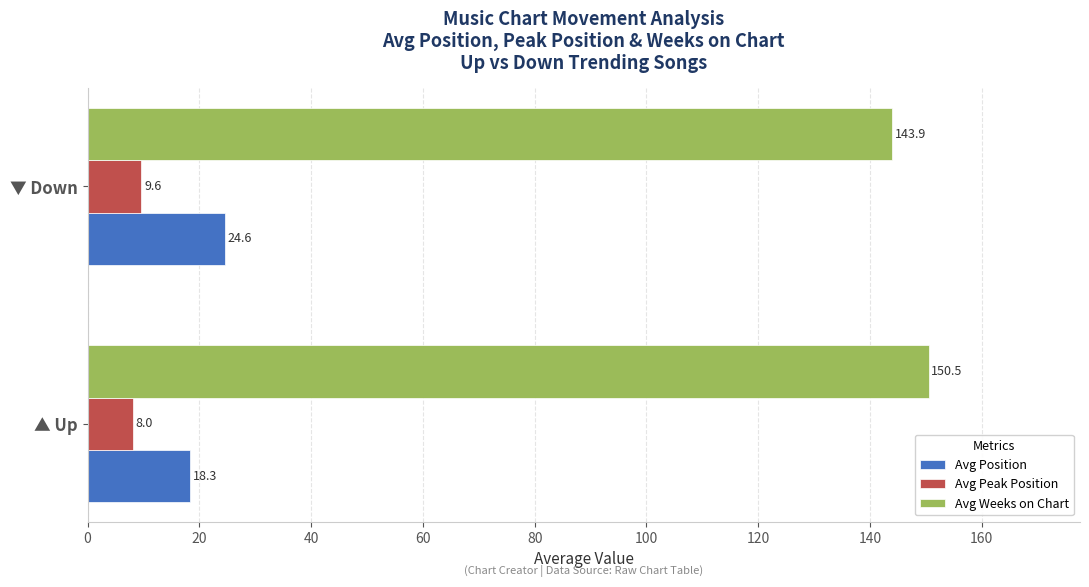

At which label is Avg Position closest to 21?

▲ Up